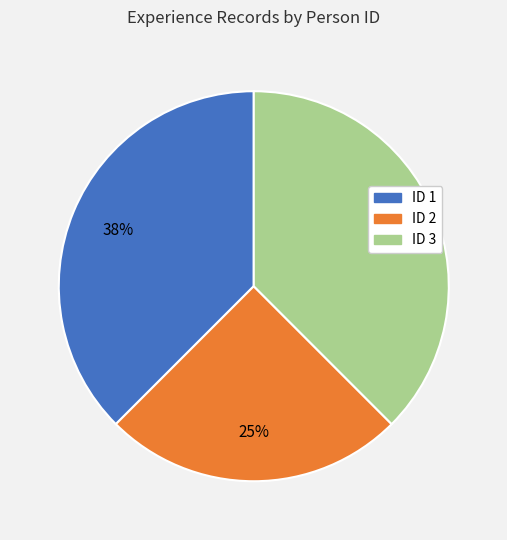

The ID 1 slice represents 52% of the pie. True or false?

False